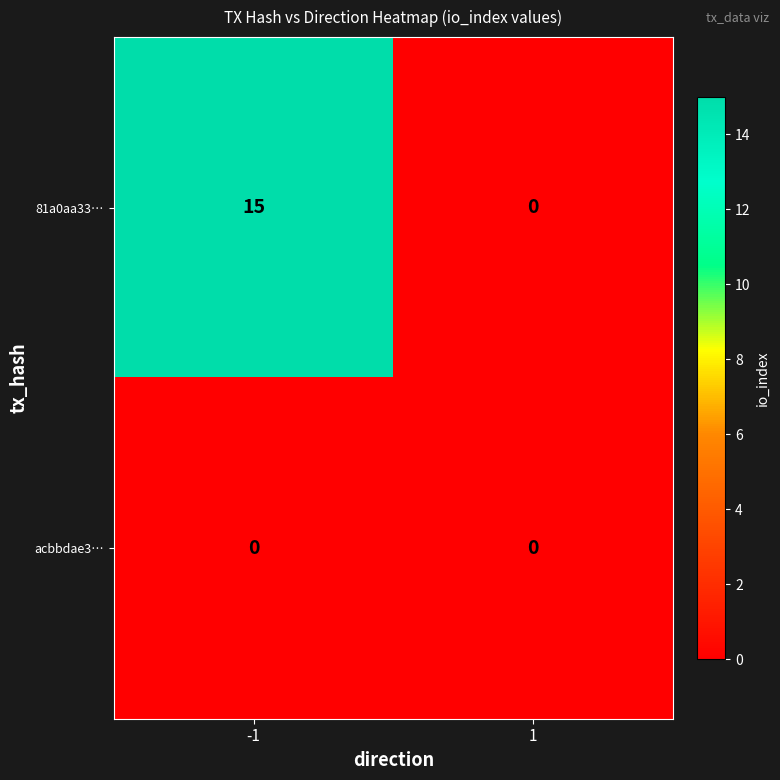

Reading left to right, extract all data points from this chart.

81a0aa33…: -1=15	1=0
acbbdae3…: -1=0	1=0